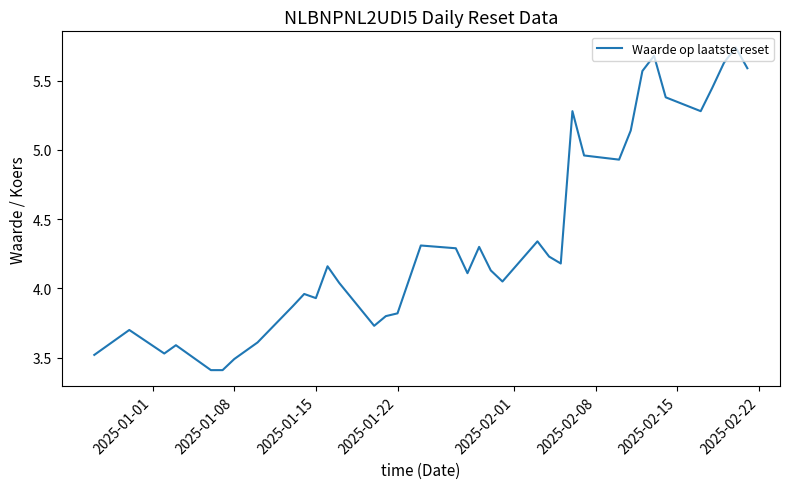

What is the minimum value shown in the chart?

3.4